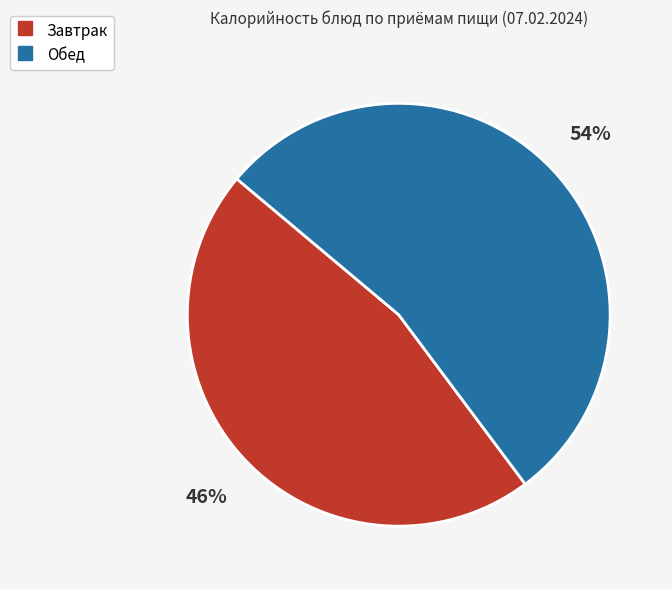

Is there a majority slice in this chart?

Yes